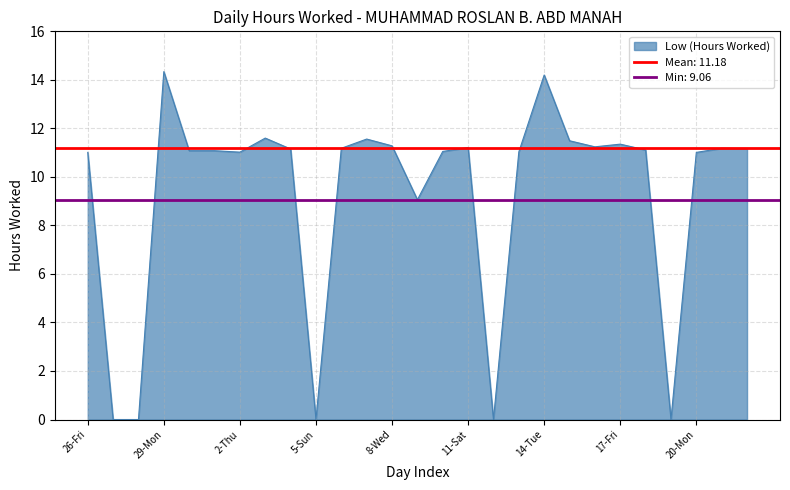

At which category does the chart reach its peak across all series?

29-Mon